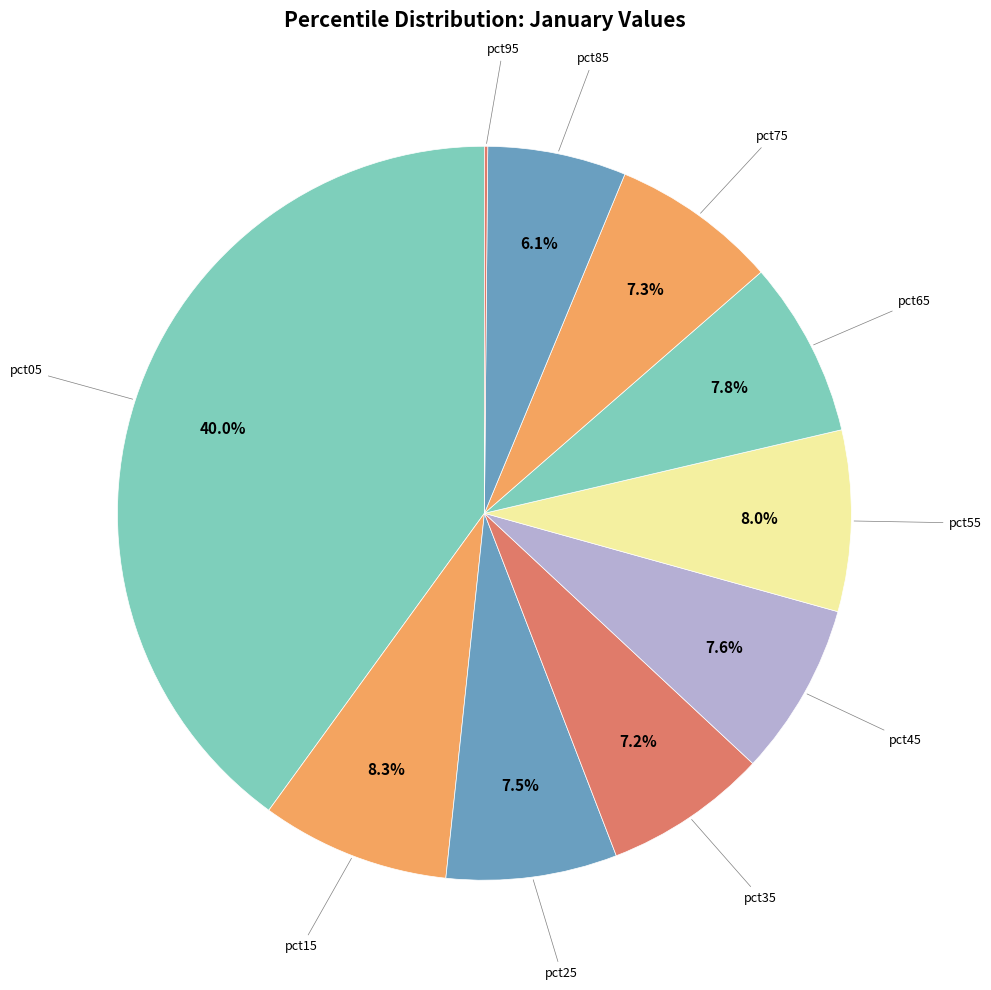

Which slice is the largest?

pct05